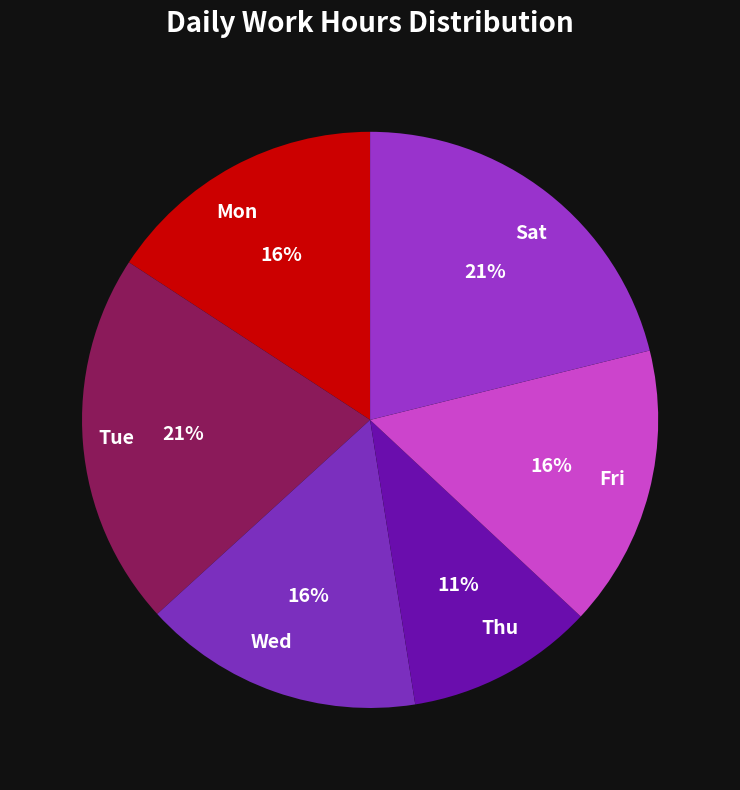

Is the sum of Mon and Fri greater than half?

No